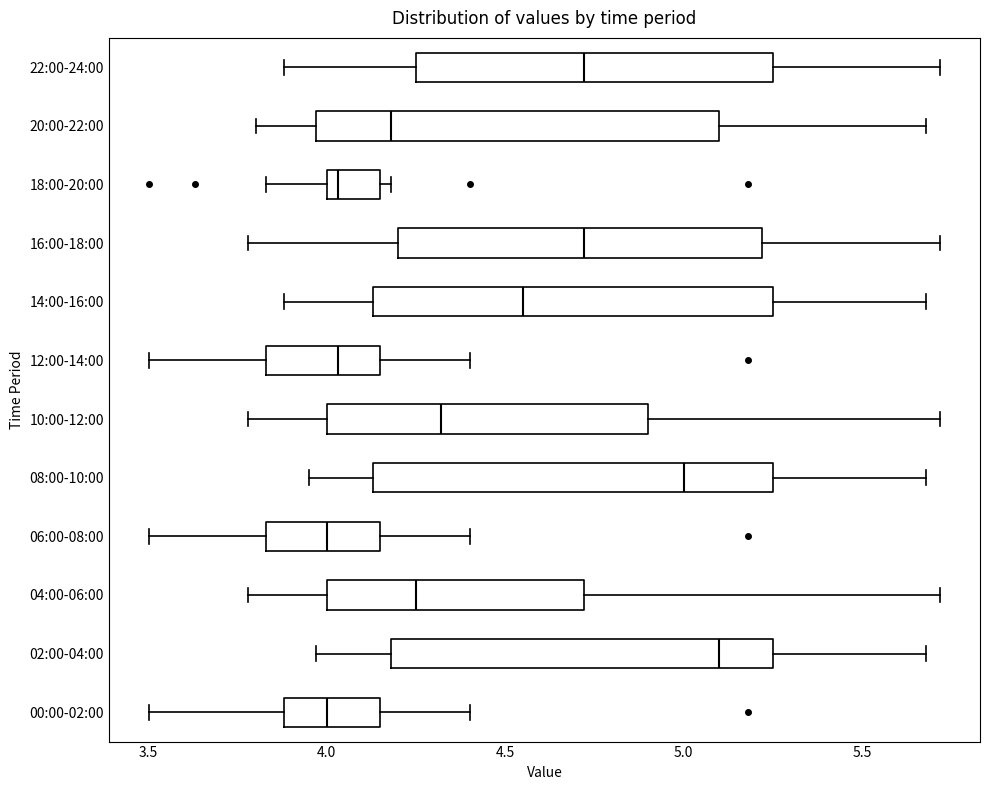

Reading bottom to top, transcribe this box plot: for each box, give where its median line is, the range the box spans, and where its two whiskers end, as read against the x-axis. The values are not printed on the chart, so give them approximately, as read against the axis.

00:00-02:00: median 4.00, box 3.90 to 4.15, whiskers 3.50 to 4.40
02:00-04:00: median 5.10, box 4.20 to 5.25, whiskers 3.95 to 5.70
04:00-06:00: median 4.25, box 4.00 to 4.70, whiskers 3.80 to 5.70
06:00-08:00: median 4.00, box 3.85 to 4.15, whiskers 3.50 to 4.40
08:00-10:00: median 5.00, box 4.15 to 5.25, whiskers 3.95 to 5.70
10:00-12:00: median 4.30, box 4.00 to 4.90, whiskers 3.80 to 5.70
12:00-14:00: median 4.05, box 3.85 to 4.15, whiskers 3.50 to 4.40
14:00-16:00: median 4.55, box 4.15 to 5.25, whiskers 3.90 to 5.70
16:00-18:00: median 4.70, box 4.20 to 5.20, whiskers 3.80 to 5.70
18:00-20:00: median 4.05, box 4.00 to 4.15, whiskers 3.85 to 4.20
20:00-22:00: median 4.20, box 3.95 to 5.10, whiskers 3.80 to 5.70
22:00-24:00: median 4.70, box 4.25 to 5.25, whiskers 3.90 to 5.70